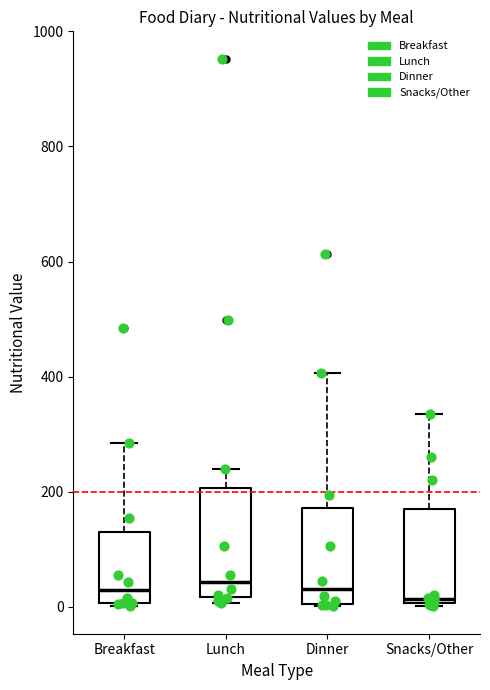

Reading left to right, read every box against the y-axis: the position of its median line, the range the box covers, and the ends of its whiskers. The values are not printed on the chart, so give them approximately, as read against the axis.

Breakfast: median 20, box 0 to 140, whiskers 0 to 280
Lunch: median 40, box 20 to 200, whiskers 0 to 240
Dinner: median 40, box 0 to 180, whiskers 0 to 400
Snacks/Other: median 20, box 0 to 180, whiskers 0 to 340